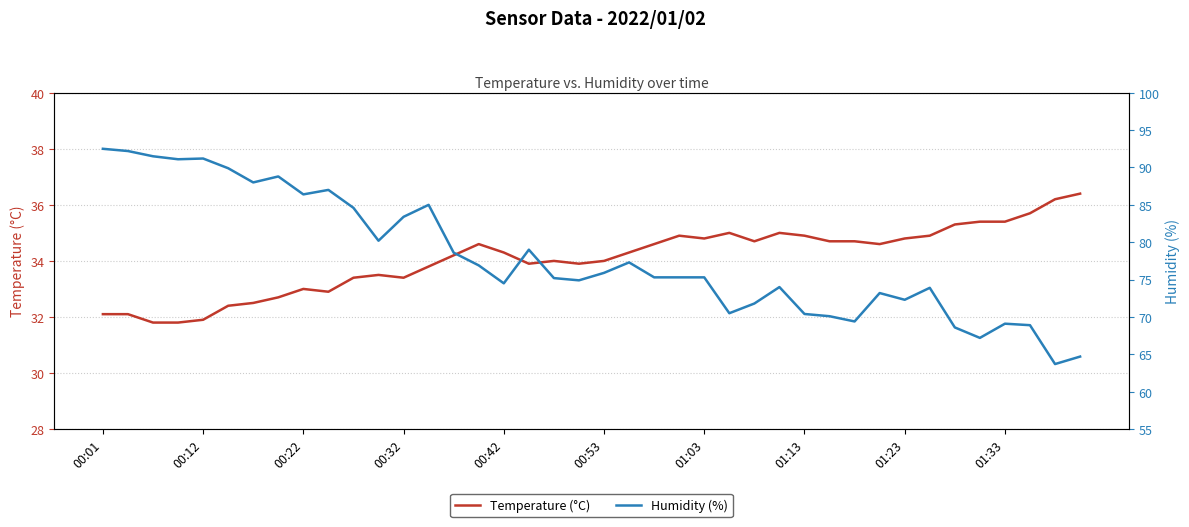

What is the maximum value for Temperature (°C)?

36.4